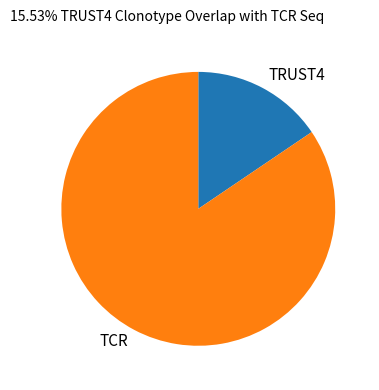

Is there any slice that represents more than half of the pie?

Yes